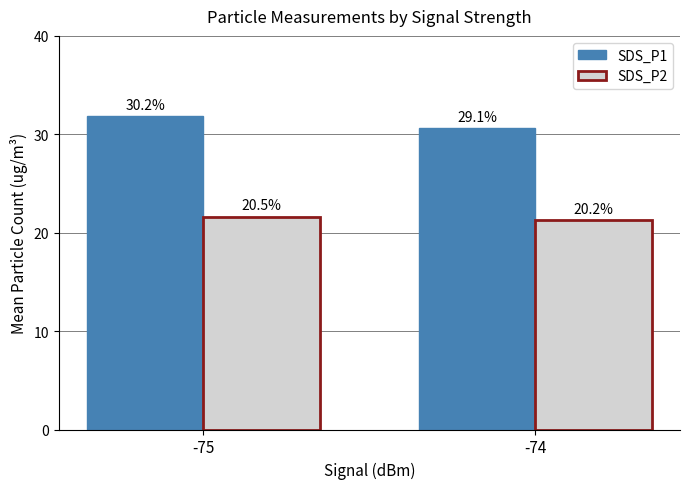

Reading right to left, extract all data points from this chart.

SDS_P1: 30.6	31.8
SDS_P2: 21.2	21.6